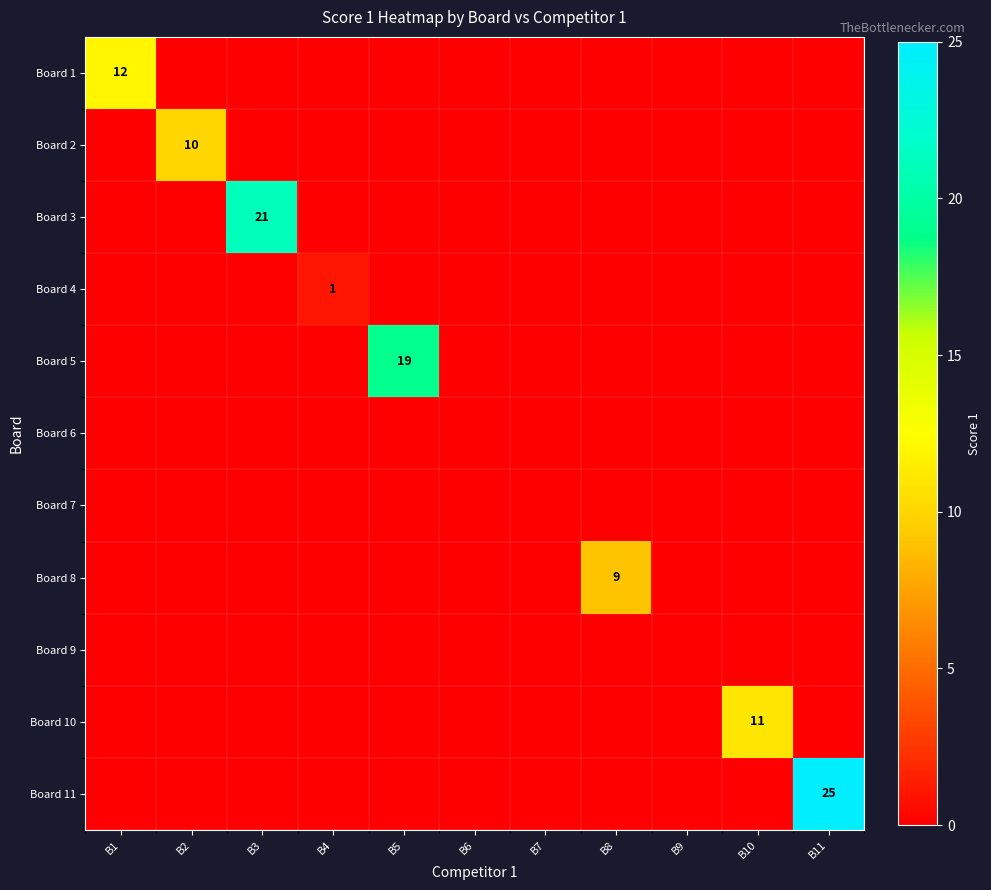

Is it true that Board 2 equals 4 at B6?

False